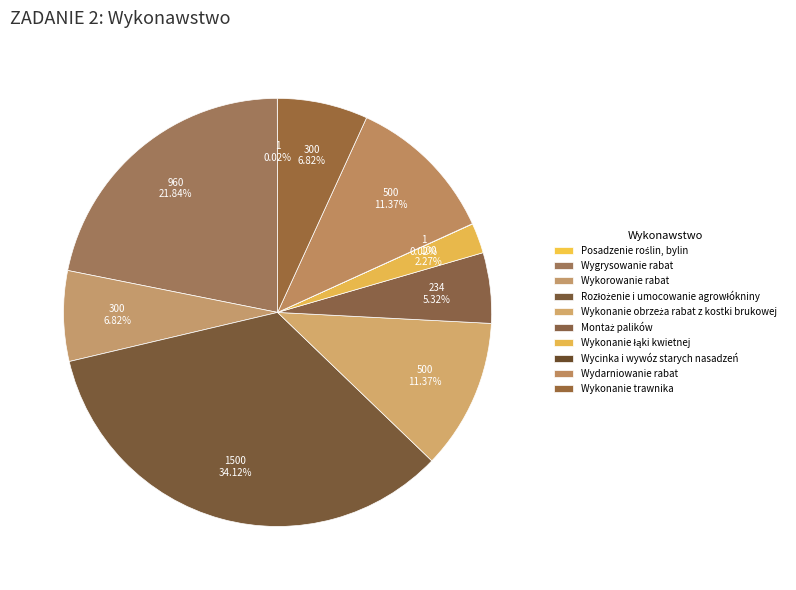

What percentage is the Wykonanie łąki kwietnej slice, to the nearest percent?

2%